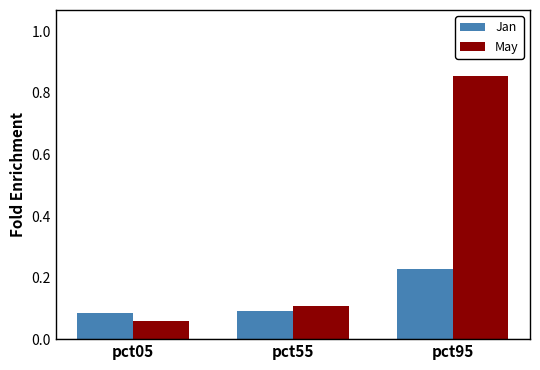

Between pct55 and pct95, which series saw the biggest shift?

May